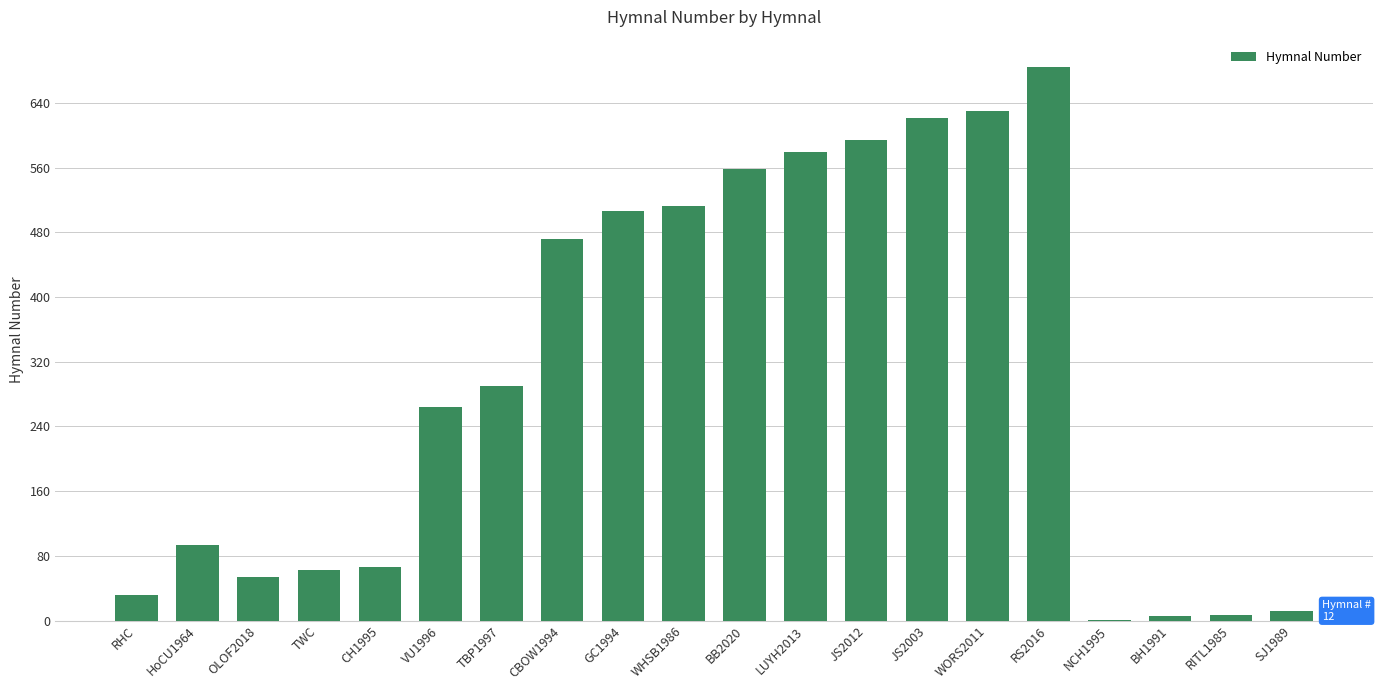

At which category does the chart reach its peak across all series?

RS2016